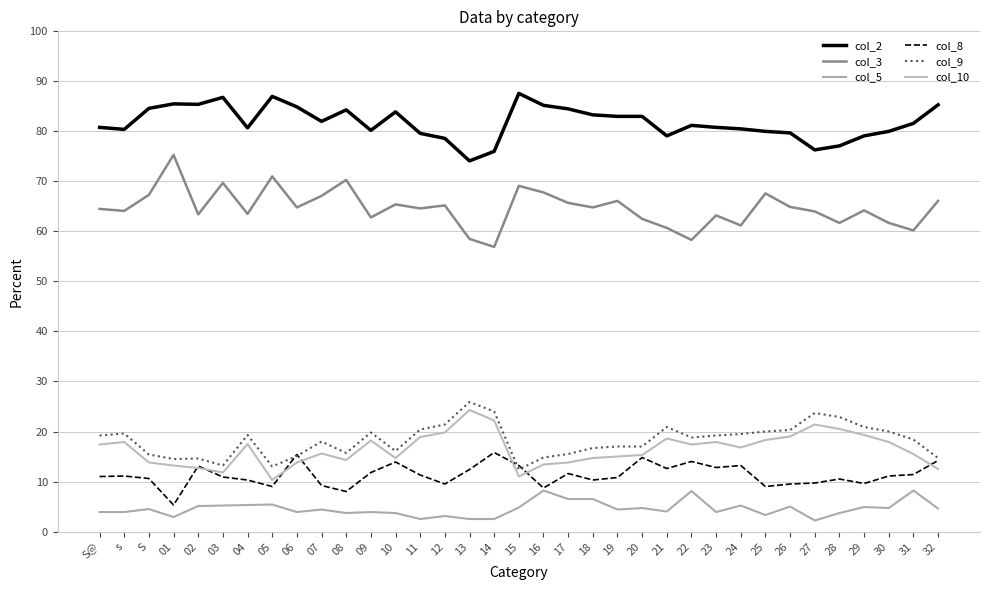

Is it true that col_5 equals 6.6 at 10?

False